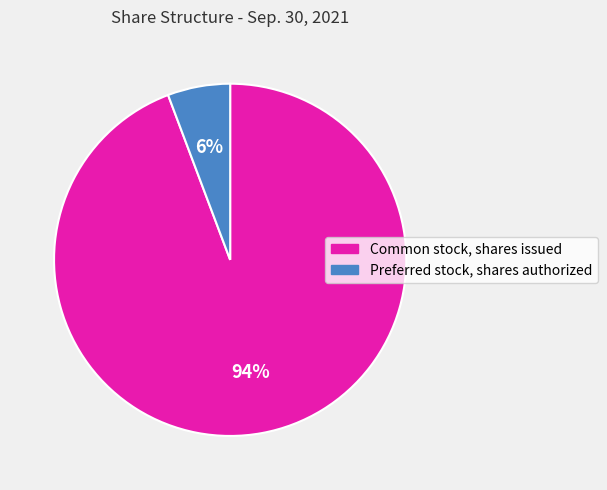

Which category has the smallest portion of the pie?

Preferred stock, shares authorized